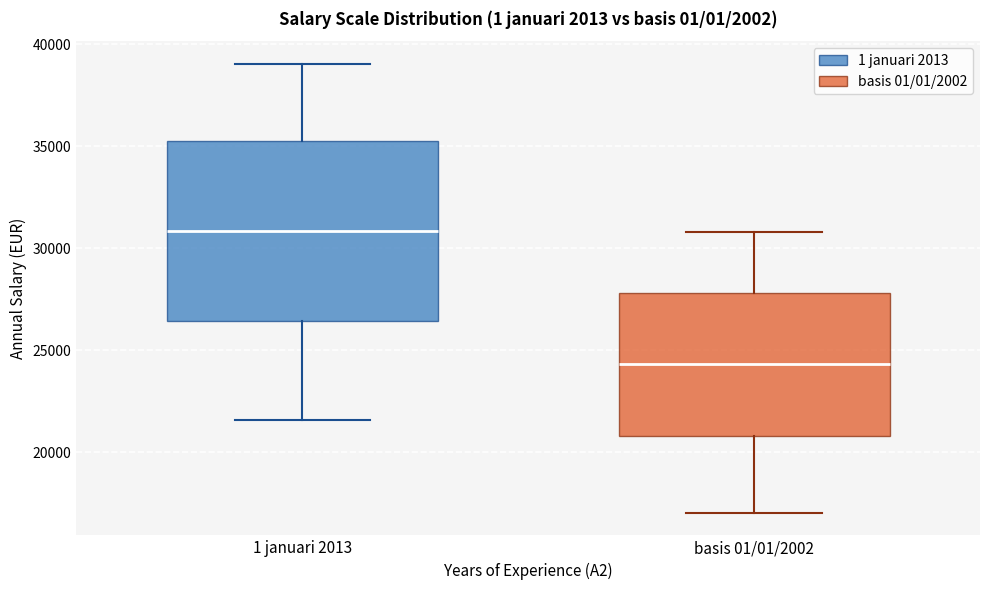

Reading left to right, read every box against the y-axis: the position of its median line, the range the box covers, and the ends of its whiskers. The values are not printed on the chart, so give them approximately, as read against the axis.

1 januari 2013: median 31000, box 26500 to 35500, whiskers 21500 to 39000
basis 01/01/2002: median 24500, box 21000 to 28000, whiskers 17000 to 31000